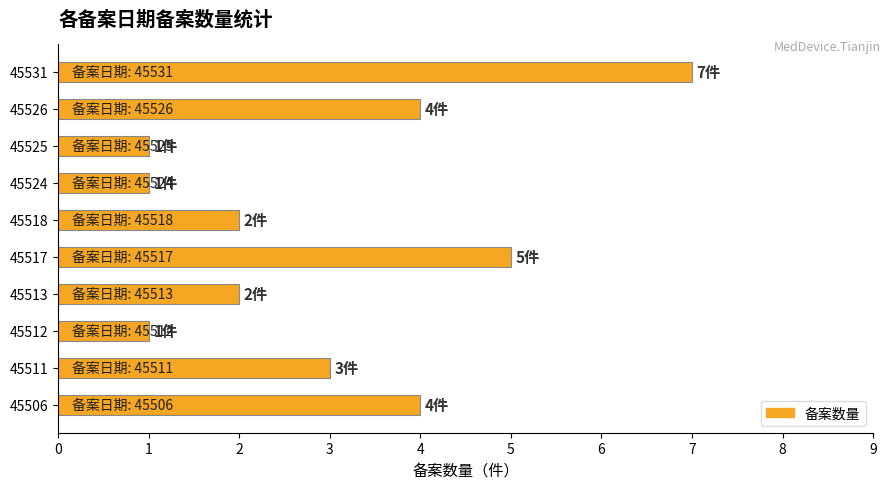

What is the average value?

3